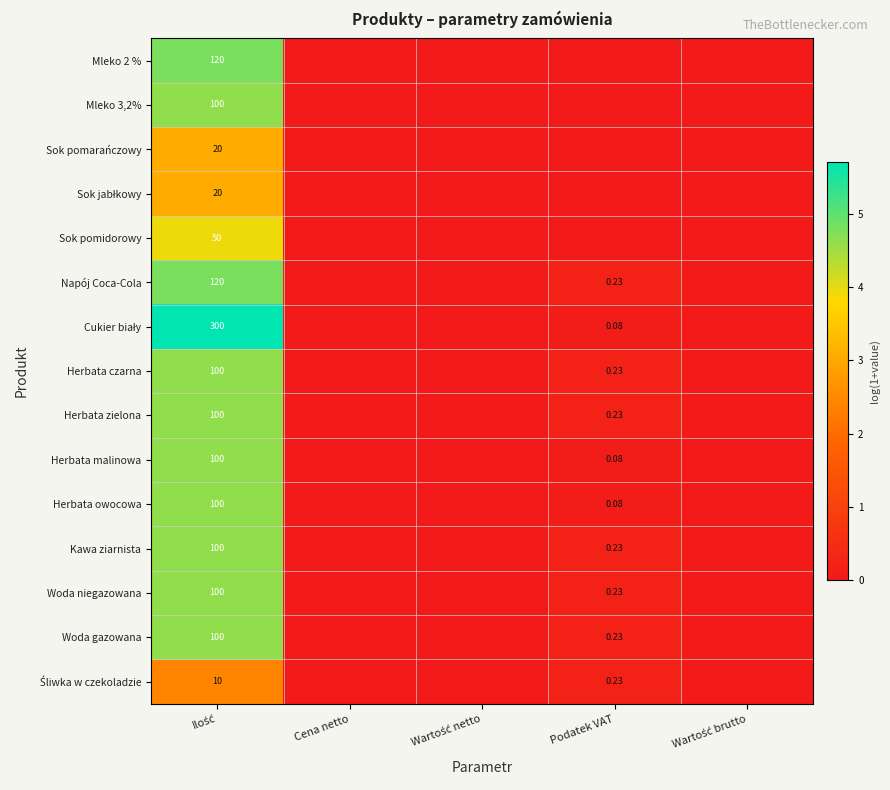

List the series in order of their peak value, lowest first.

Śliwka w czekoladzie, Sok pomarańczowy, Sok jabłkowy, Sok pomidorowy, Mleko 3,2%, Herbata czarna, Herbata zielona, Herbata malinowa, Herbata owocowa, Kawa ziarnista, Woda niegazowana, Woda gazowana, Mleko 2 %, Napój Coca-Cola, Cukier biały